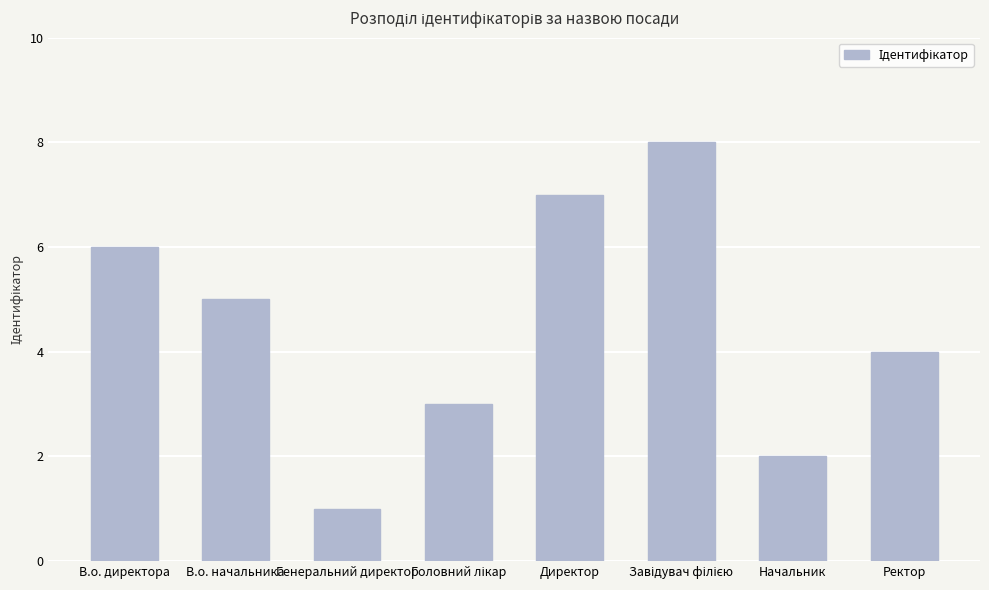

Which label corresponds to the smallest value in the chart?

Генеральний директор